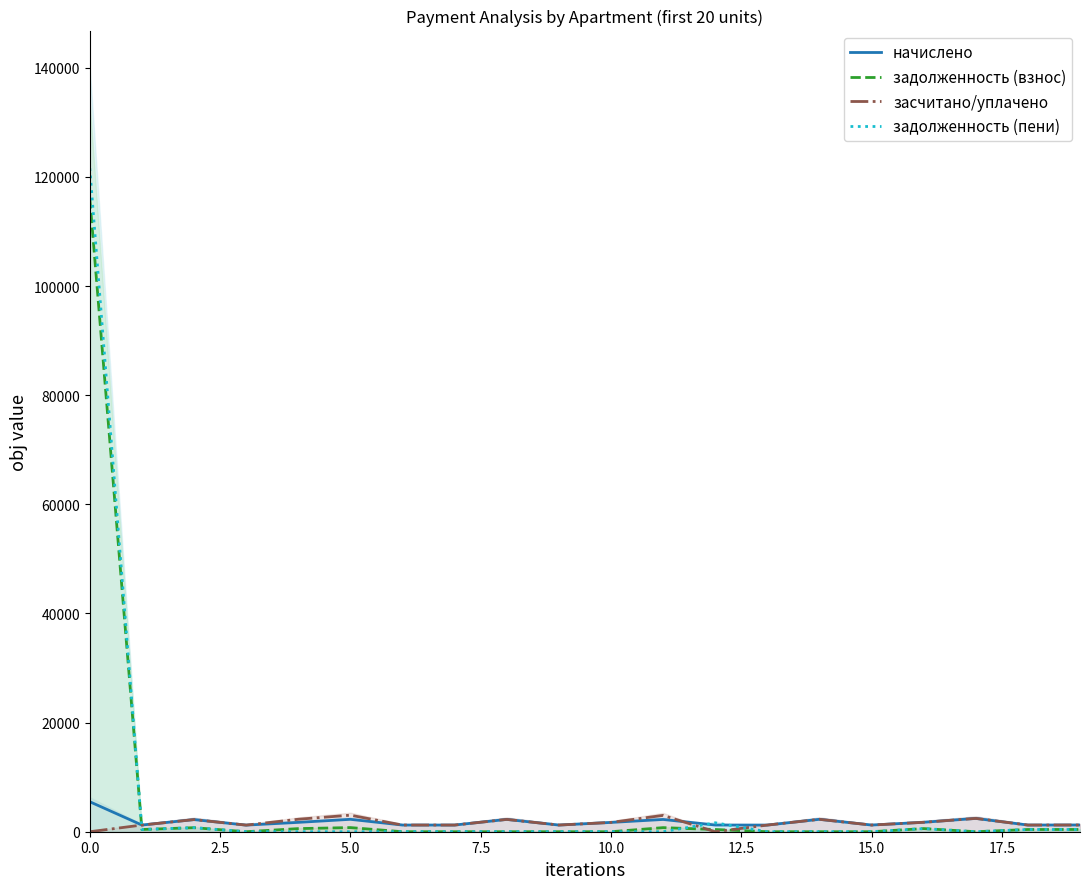

What is the highest value of the задолженность (пени) series?

121599.1